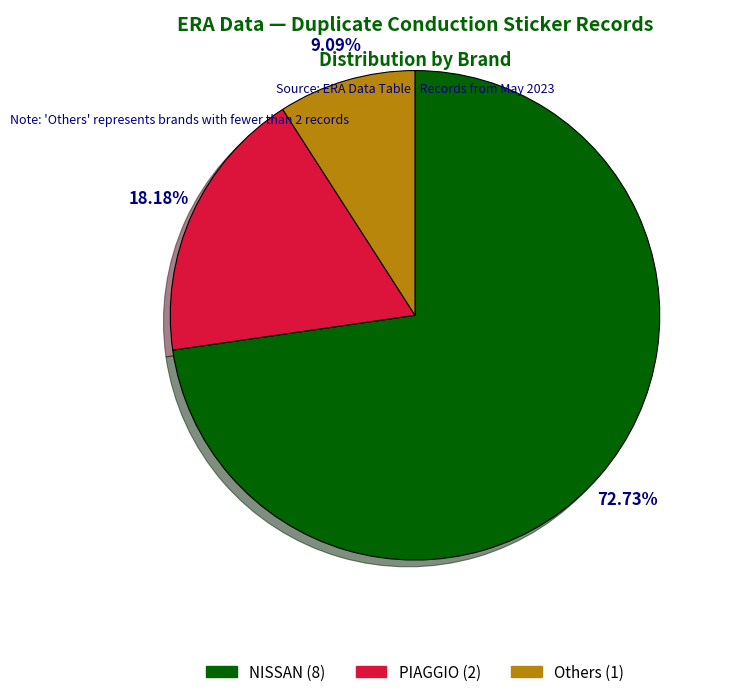

How many slices are in this pie chart?

3